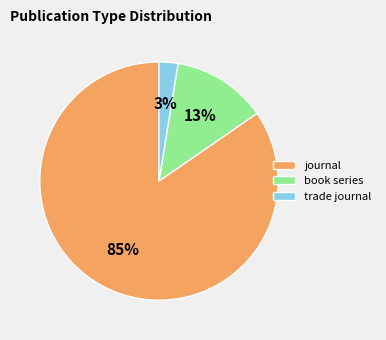

What percentage is the trade journal slice, to the nearest percent?

3%